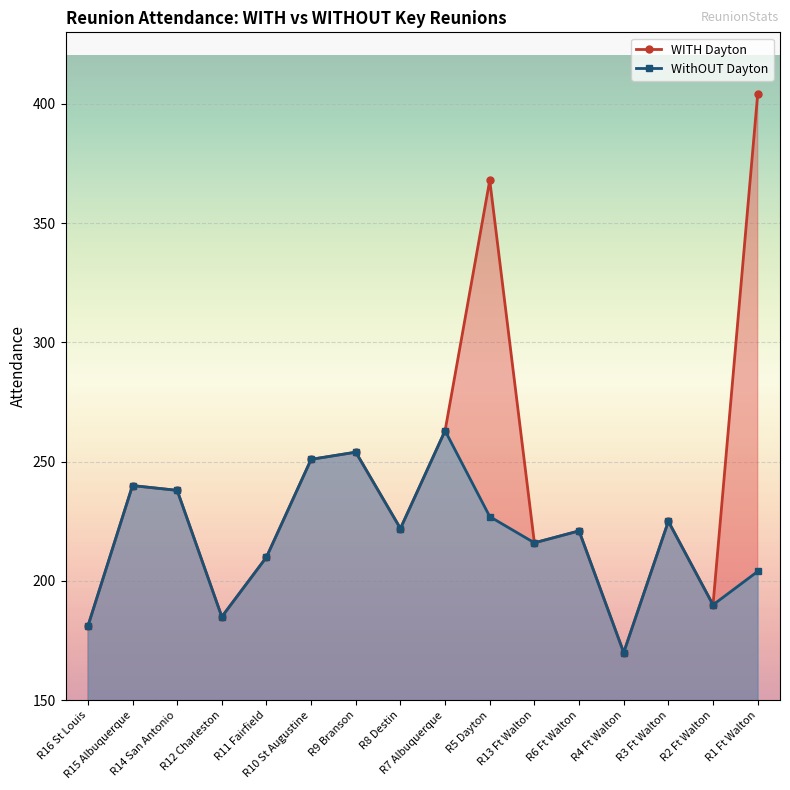

What is the sum of the WithOUT Dayton values at R15 Albuquerque and R4 Ft Walton?

410